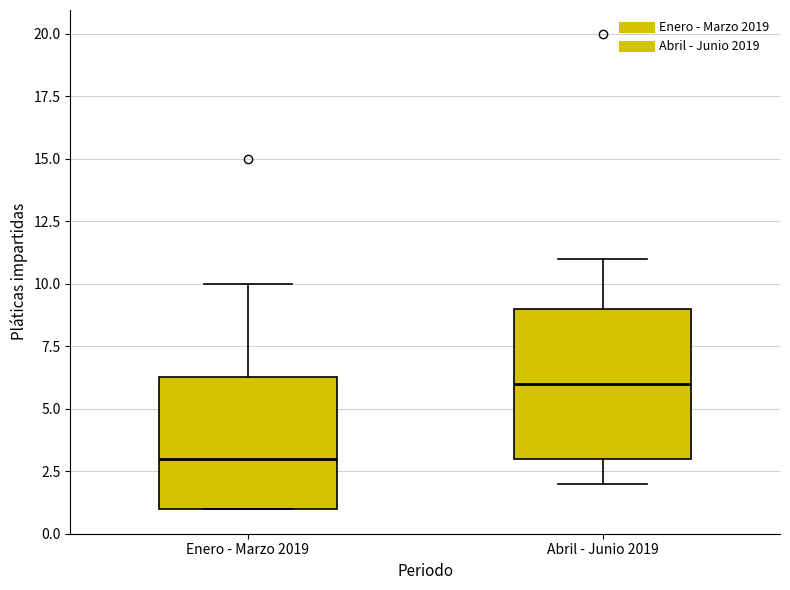

Where is the upper edge of the box for Enero - Marzo 2019 on the y-axis? The values are not printed on the chart, so give them approximately, as read against the axis.

6.5